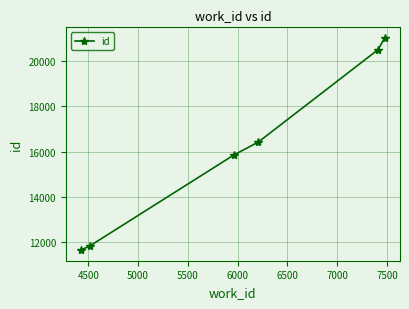

What is the value of the 6th point from the left?

21025